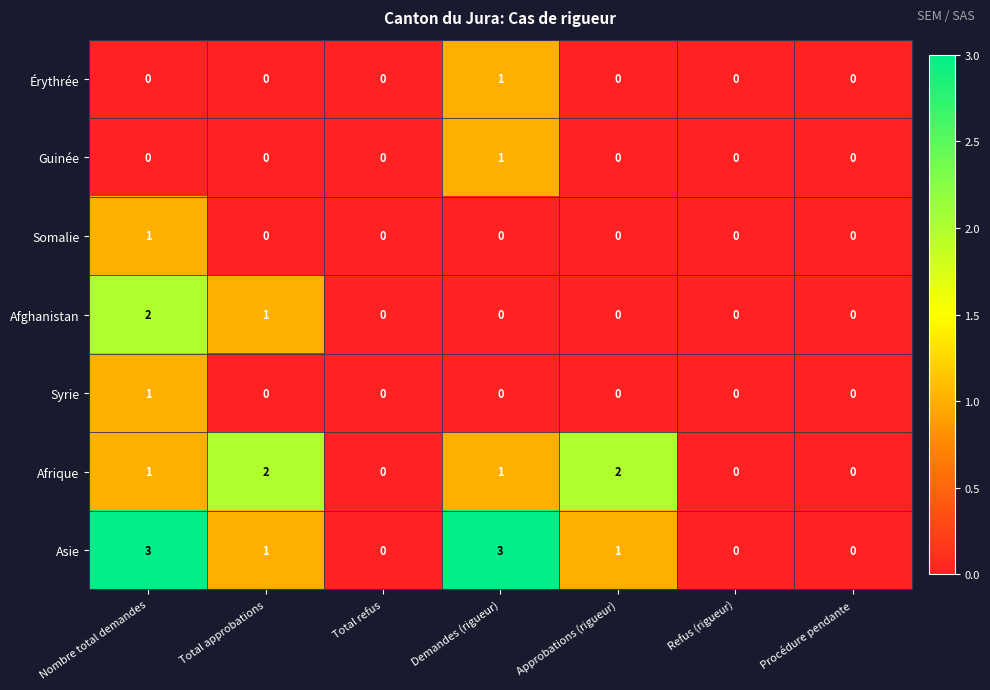

True or false: Afrique has a value of 1 at Demandes (rigueur).

True